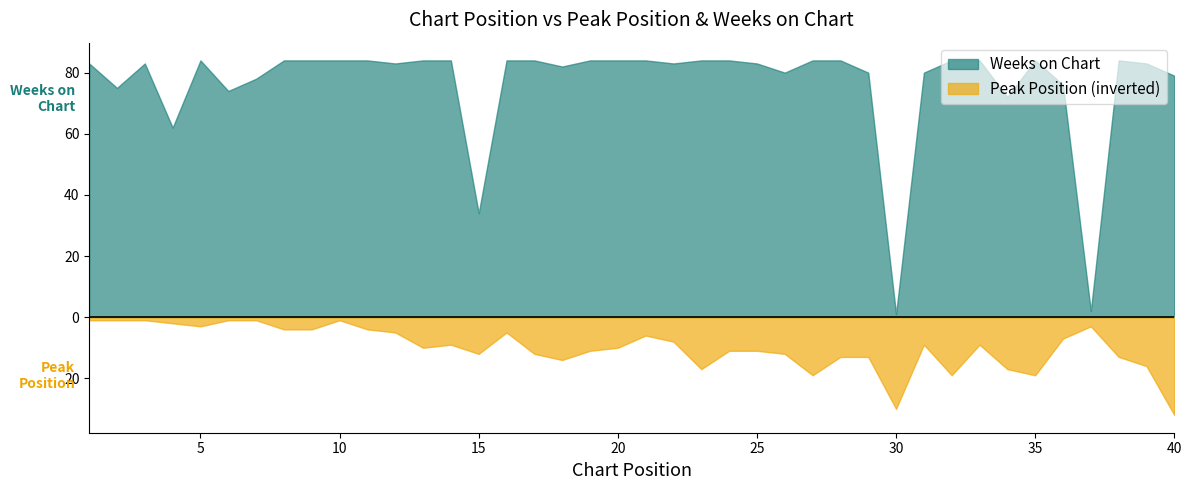

At which category is the sum across all series the highest?

40